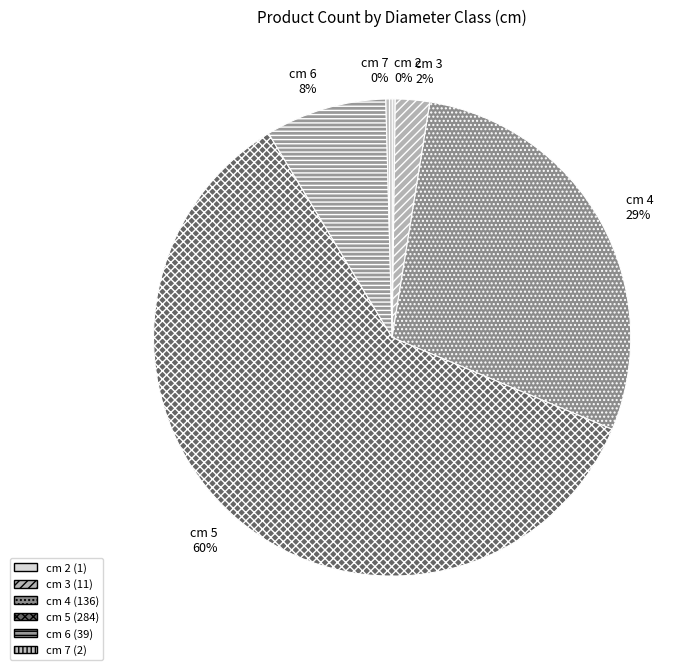

Is there any slice that represents more than half of the pie?

Yes